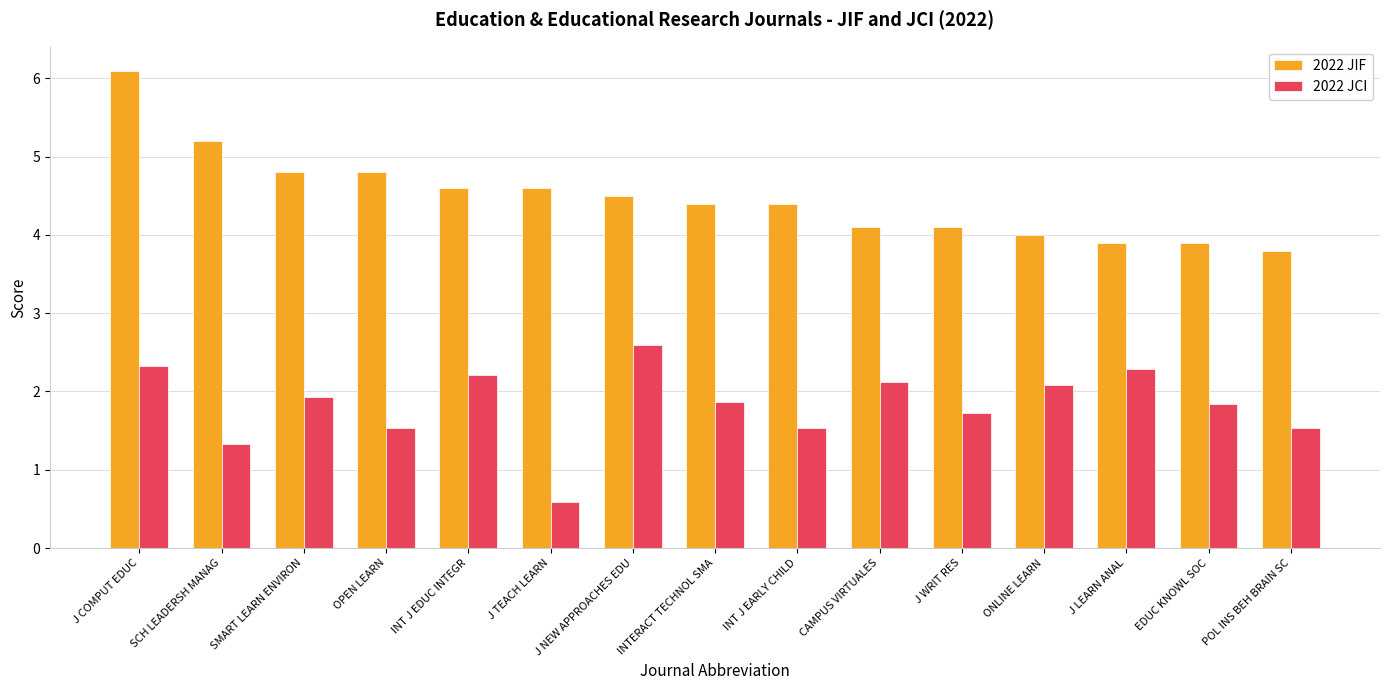

What is the sum of all 2022 JCI values?

27.5